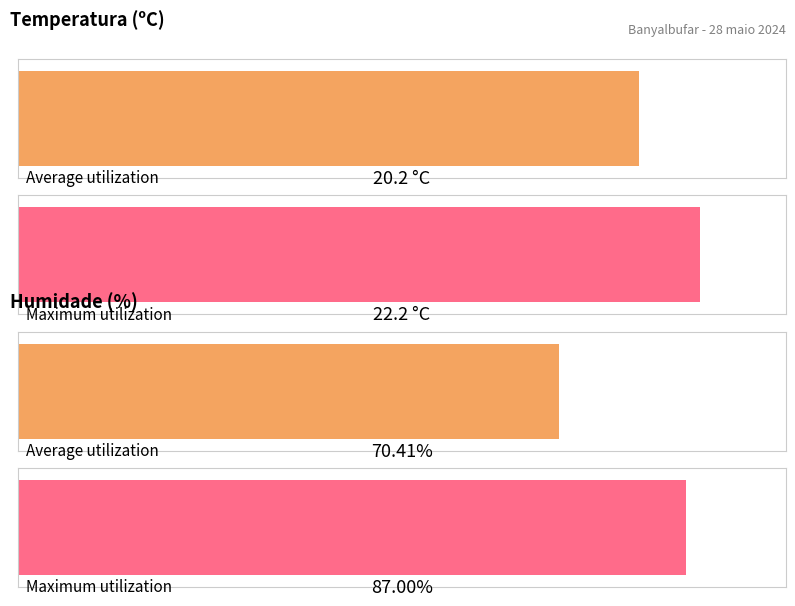

Between 16:00 and 03:00, which series saw the biggest shift?

Humidade (%)